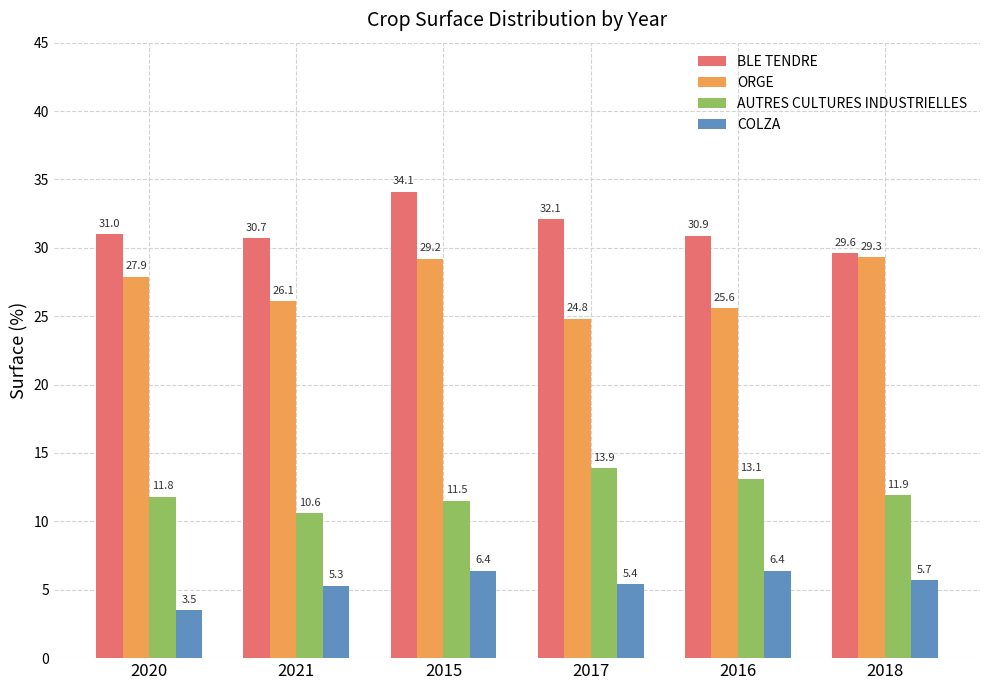

What is the difference between the second highest and minimum values in the COLZA series?

2.9